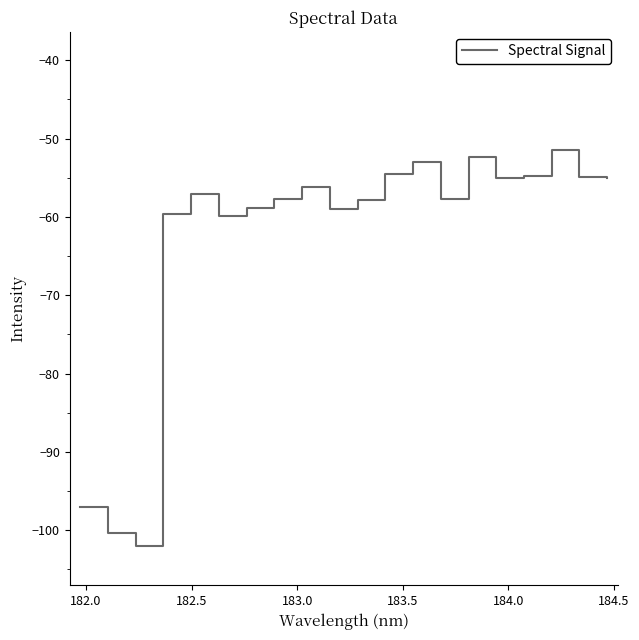

What is the greatest value displayed?

-51.5